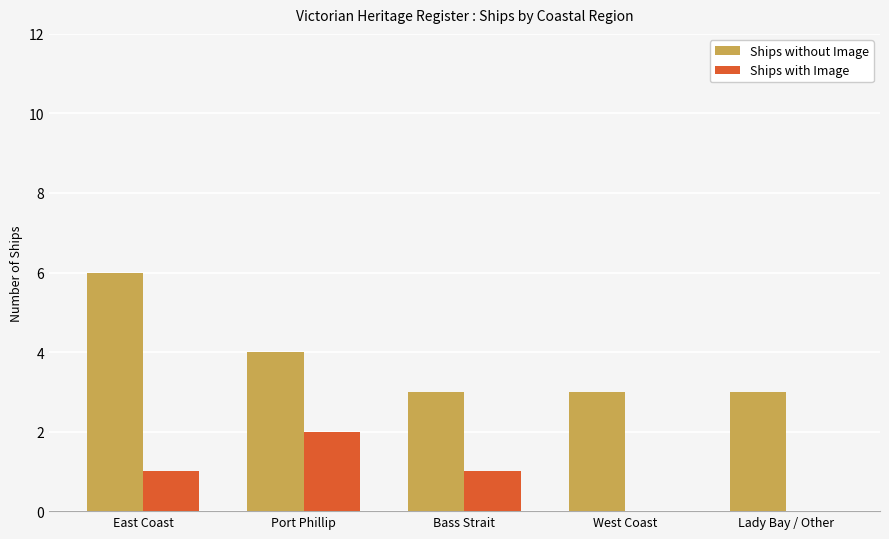

At which label does Ships with Image reach its peak?

Port Phillip